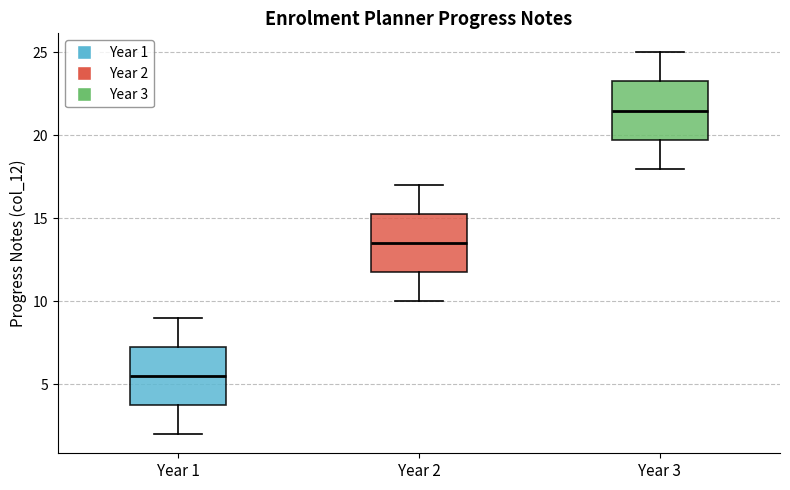

Reading left to right, read every box against the y-axis: the position of its median line, the range the box covers, and the ends of its whiskers. The values are not printed on the chart, so give them approximately, as read against the axis.

Year 1: median 5.5, box 4.0 to 7.5, whiskers 2.0 to 9.0
Year 2: median 13.5, box 12.0 to 15.5, whiskers 10.0 to 17.0
Year 3: median 21.5, box 20.0 to 23.5, whiskers 18.0 to 25.0